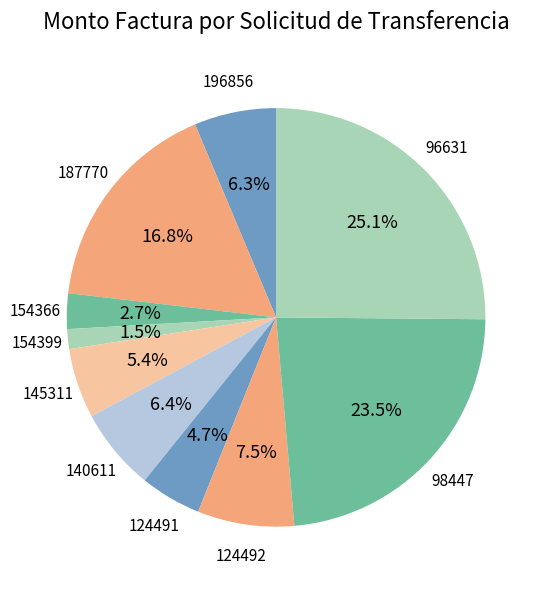

How many segments does this pie chart have?

10